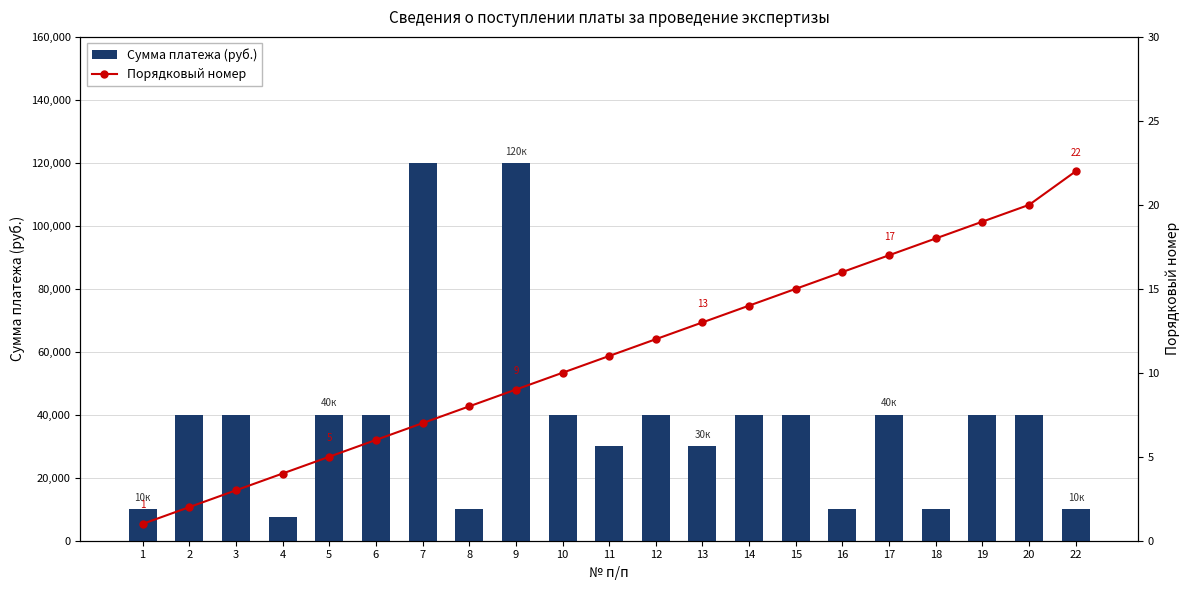

Reading right to left, what are all the values shown in this chart?

Сумма платежа (руб.): 22=10000	20=40000	19=40000	18=10000	17=40000	16=10000	15=40000	14=40000	13=30000	12=40000	11=30000	10=40000	9=120000	8=10000	7=120000	6=40000	5=40000	4=7500	3=40000	2=40000	1=10000
Порядковый номер: 22=22	20=20	19=19	18=18	17=17	16=16	15=15	14=14	13=13	12=12	11=11	10=10	9=9	8=8	7=7	6=6	5=5	4=4	3=3	2=2	1=1